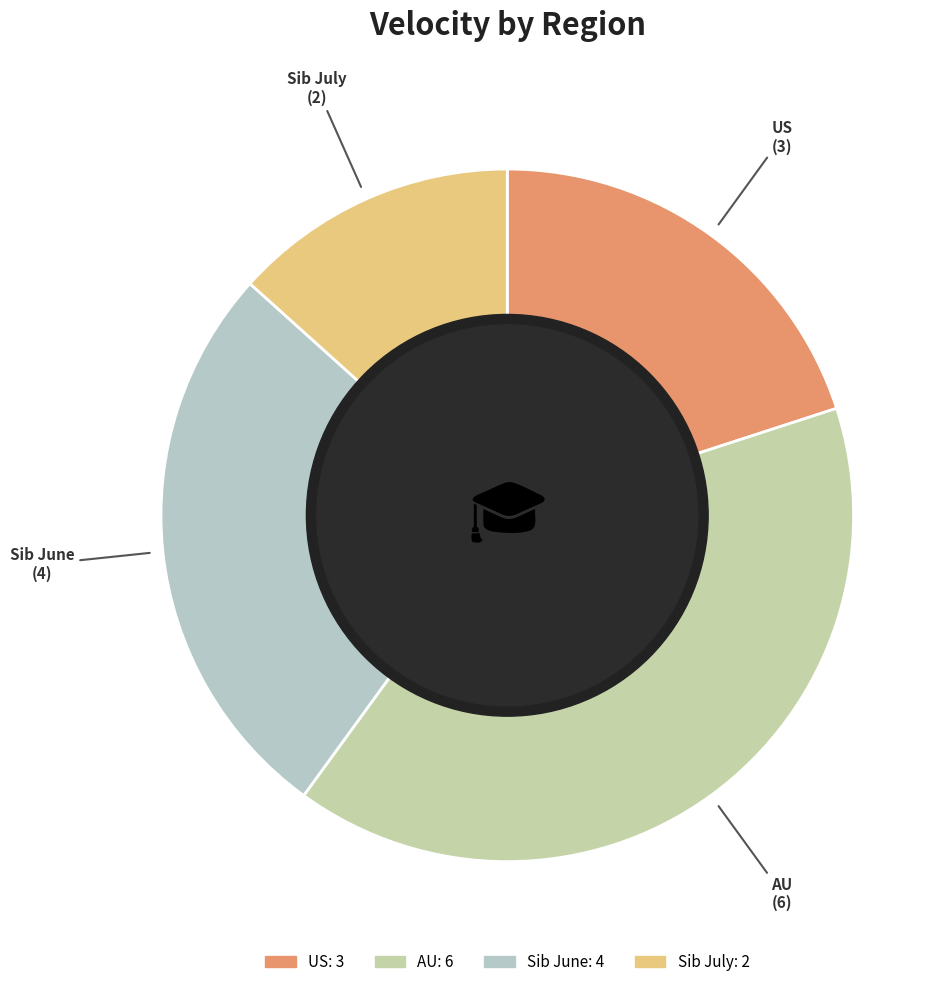

Which category has the biggest portion of the pie?

AU